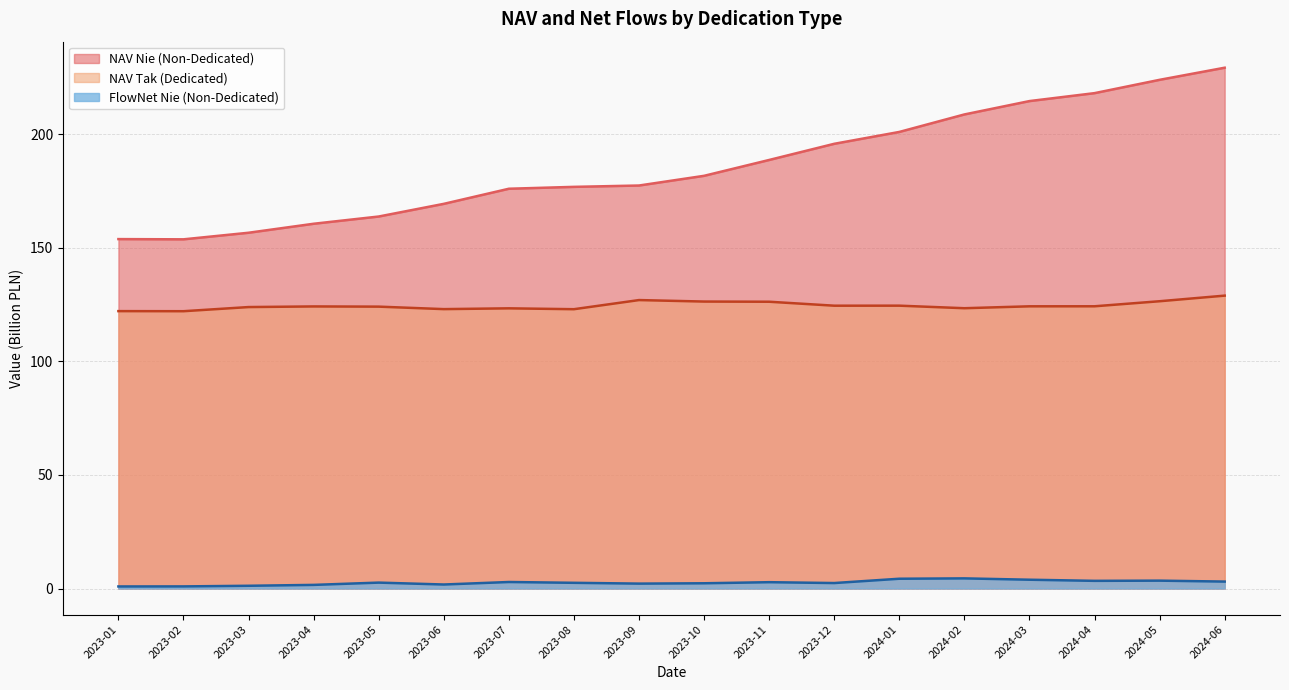

Does the chart have visible grid lines?

Yes